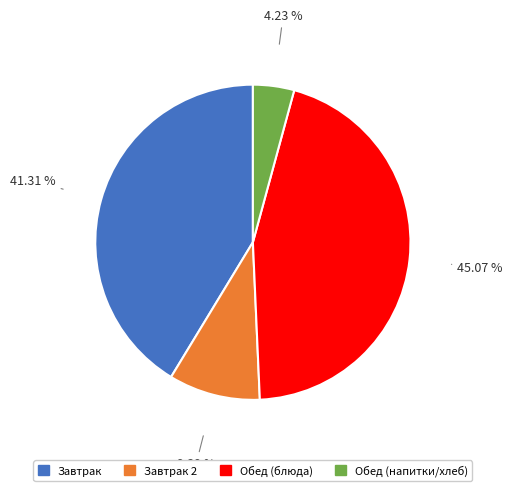

Is there any slice that represents more than half of the pie?

No